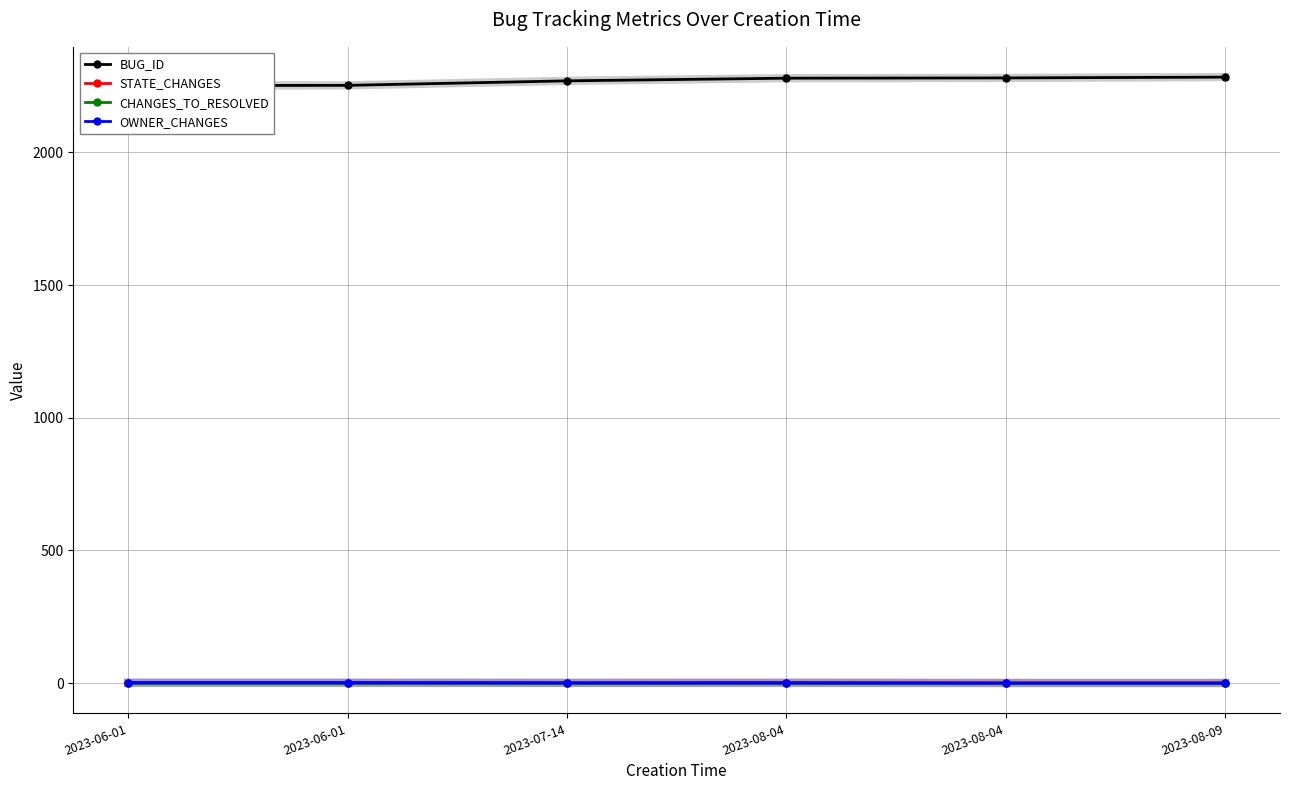

Reading right to left, what are all the values shown in this chart?

BUG_ID: 2284	2281	2280	2270	2253	2252
STATE_CHANGES: 1	1	2	1	1	1
CHANGES_TO_RESOLVED: 0	0	0	0	0	0
OWNER_CHANGES: 0	0	1	1	2	2